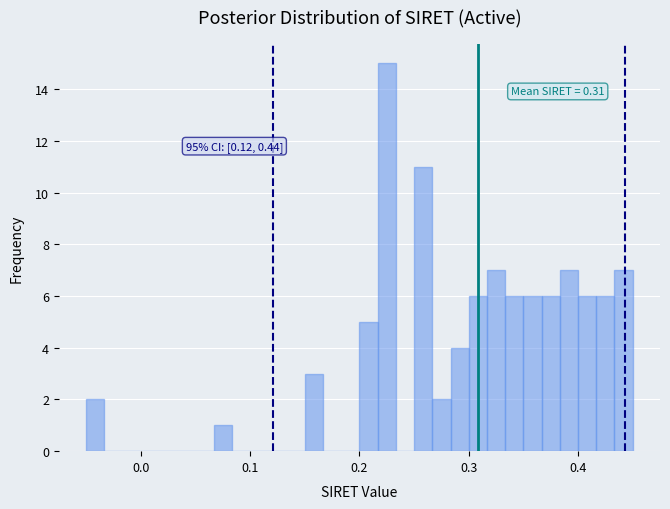

Around what value on the x-axis is the tallest bar? Give the approximate position of its centre, as read against the axis.

0.23